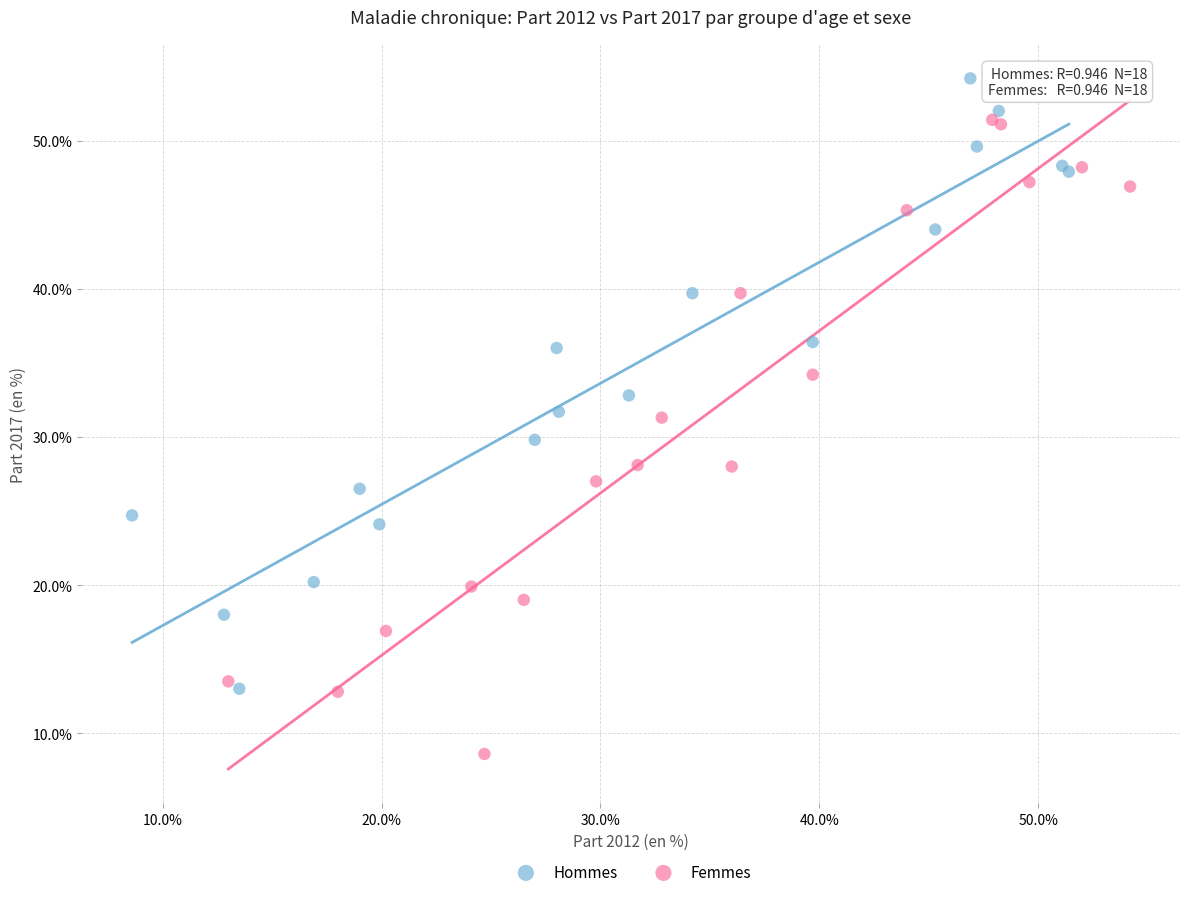

Which series reaches the minimum Y coordinate?

Femmes